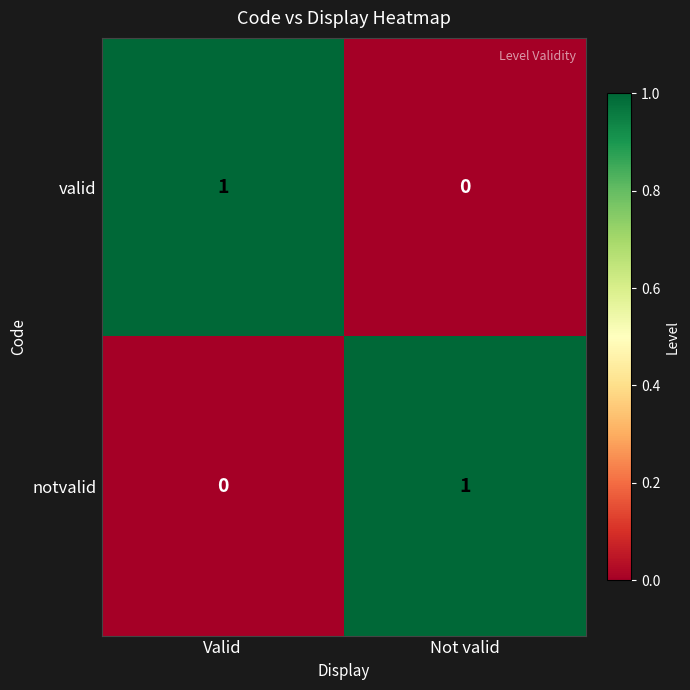

At Valid, list the series in order from smallest to largest.

notvalid, valid